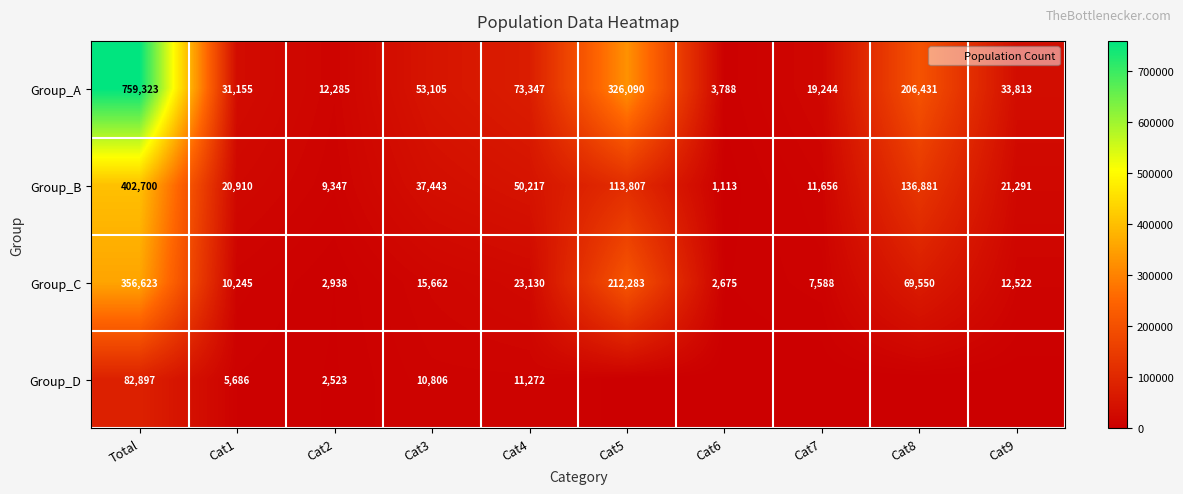

What is the approximate value of Group_A at Cat7, to the nearest 50?

19250